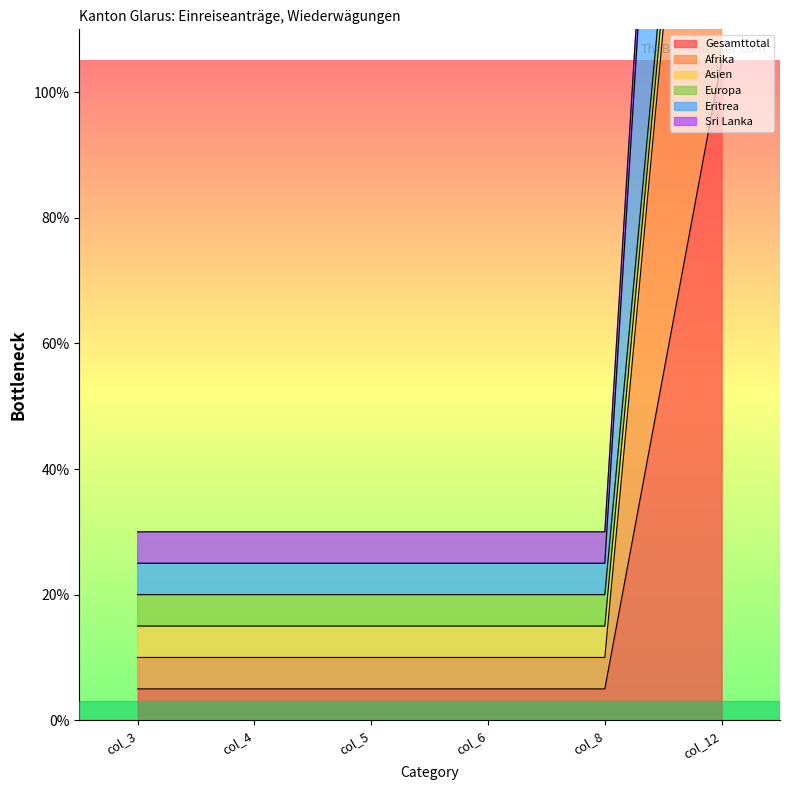

True or false: Gesamttotal and Eritrea cross at least once.

False